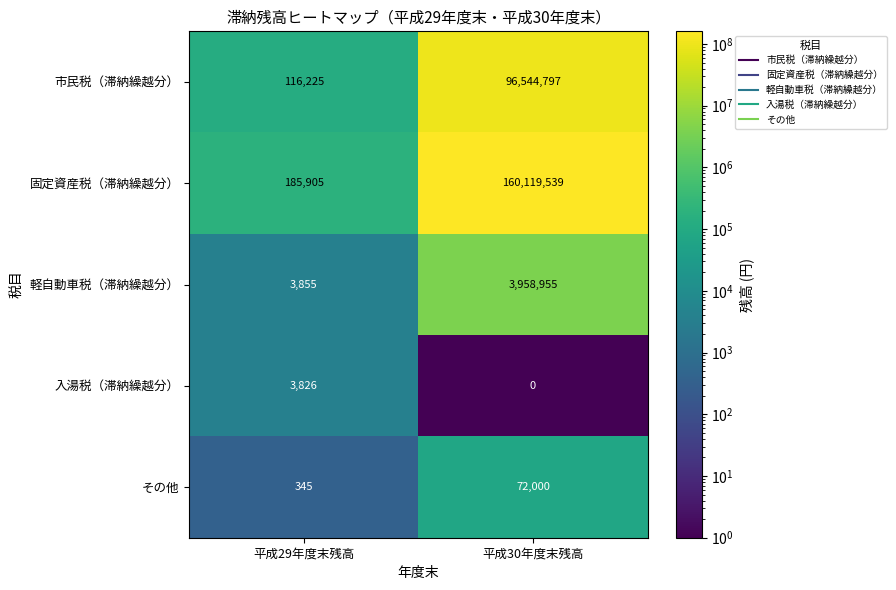

The 軽自動車税（滞納繰越分） series shows 1206353 at 平成30年度末残高. True or false?

False